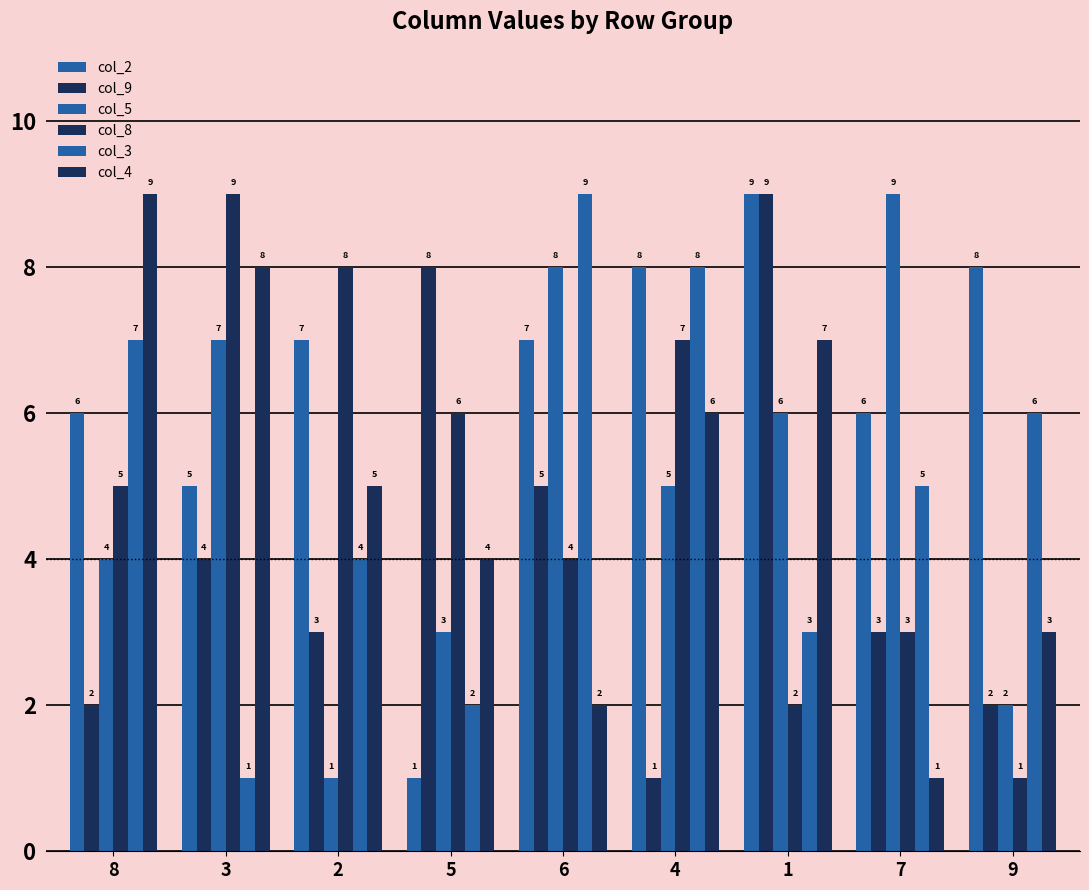

List the labels in order of col_2 value, largest first.

1, 4, 9, 2, 6, 8, 7, 3, 5